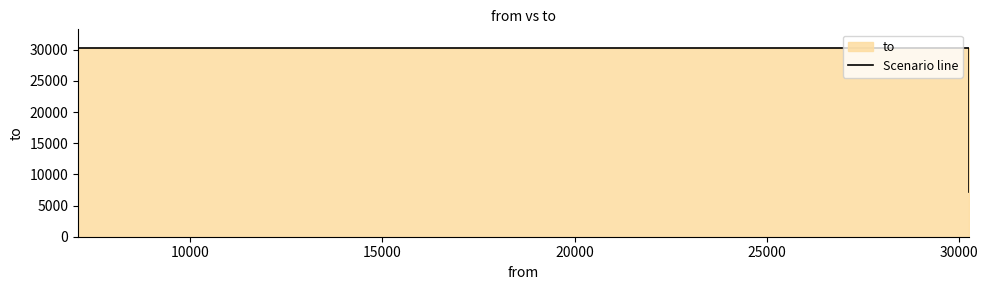

What is the value of the 1st point from the left?

30254